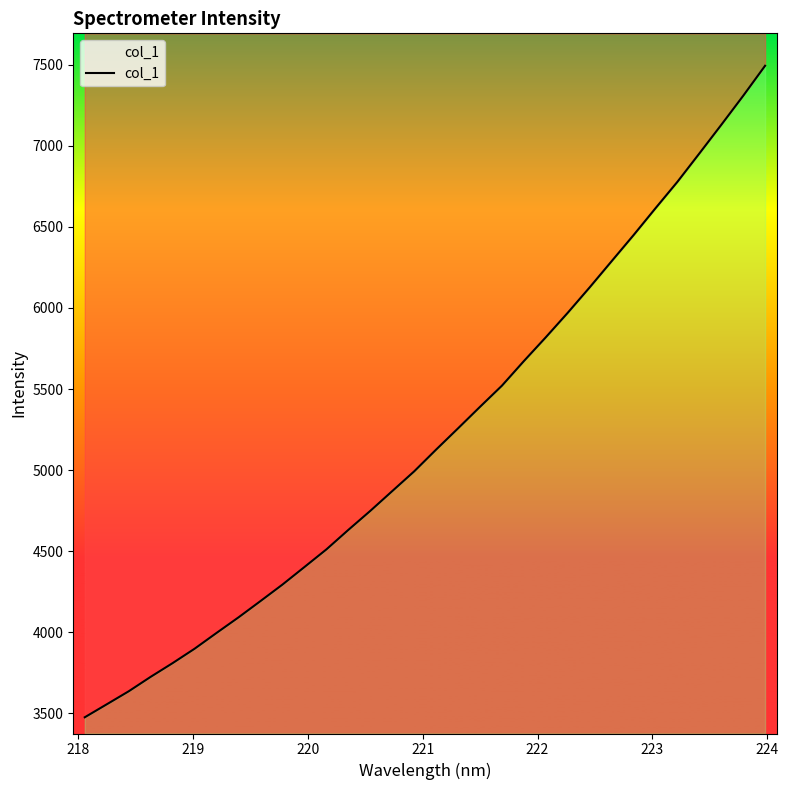

Count the number of categories in the chart.

32